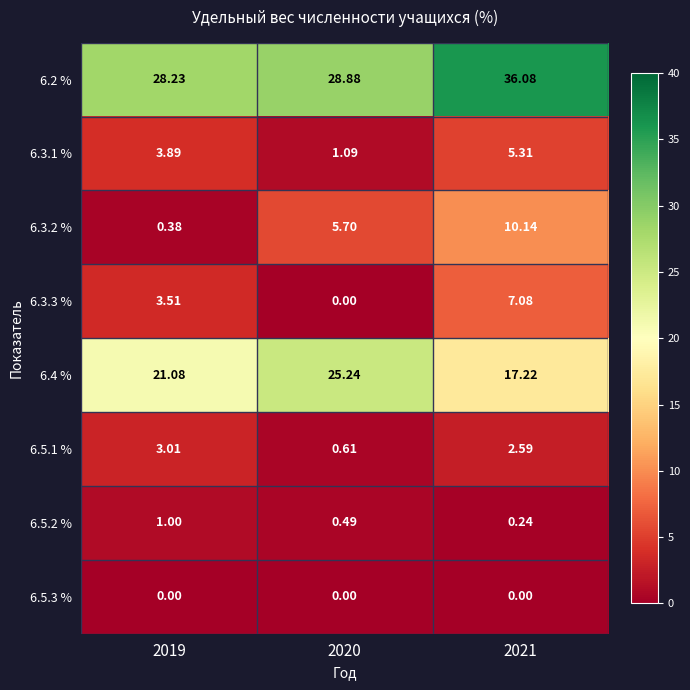

Is the value of 6.3.2 % at 2020 greater than the value of 6.5.3 % at 2019?

Yes